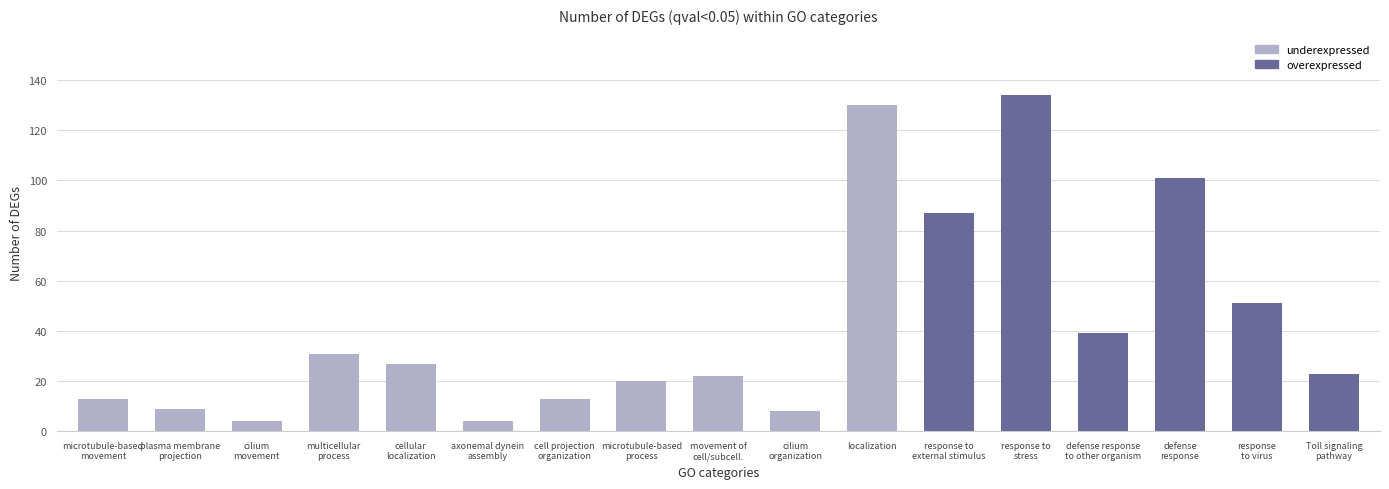

What is the label of the 4th bar from the right?

GO:0098542